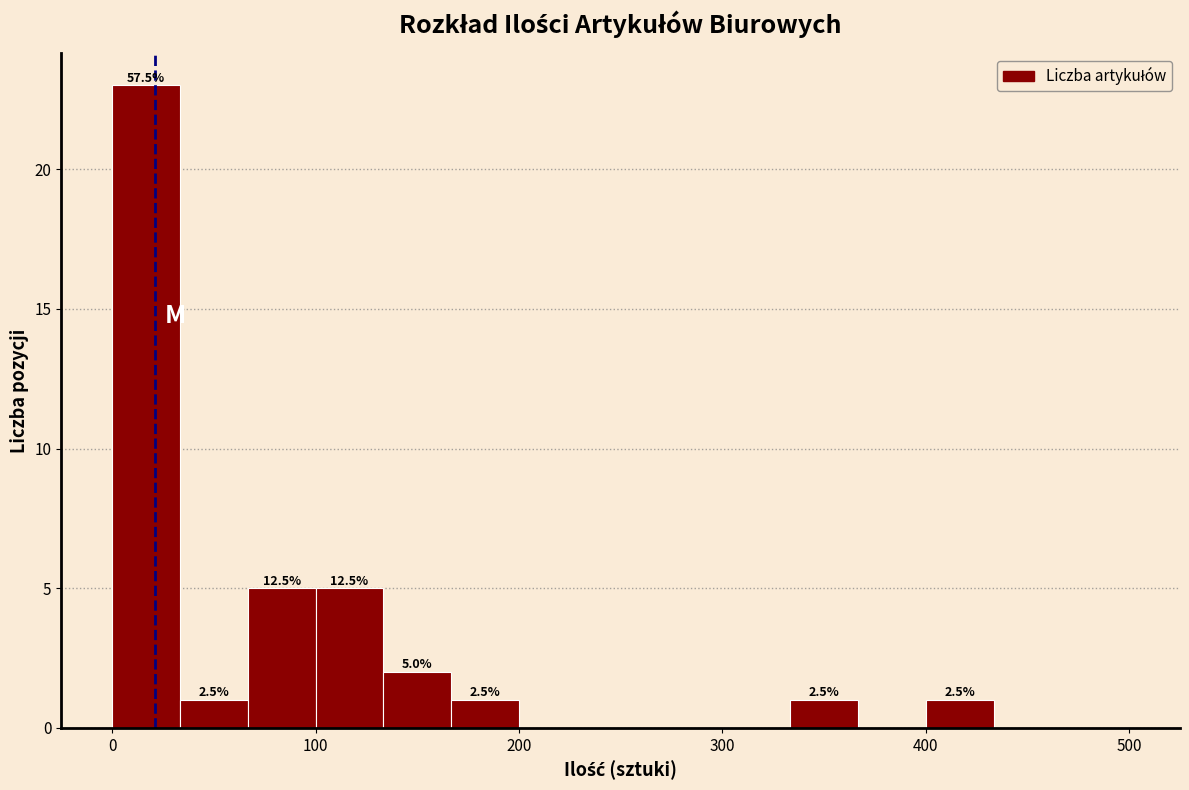

Around what value on the x-axis is the tallest bar? Give the approximate position of its centre, as read against the axis.

20